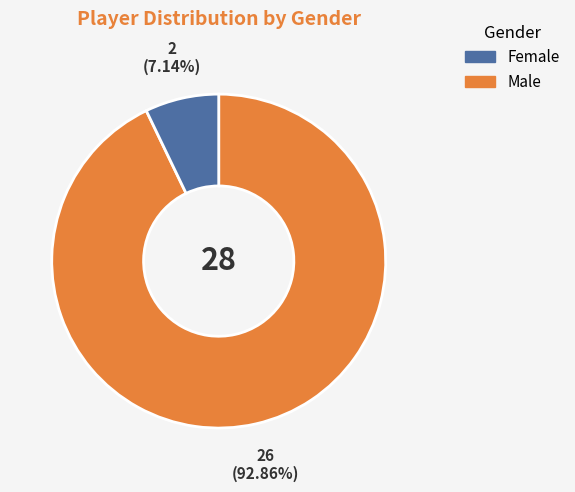

How many segments does this pie chart have?

2